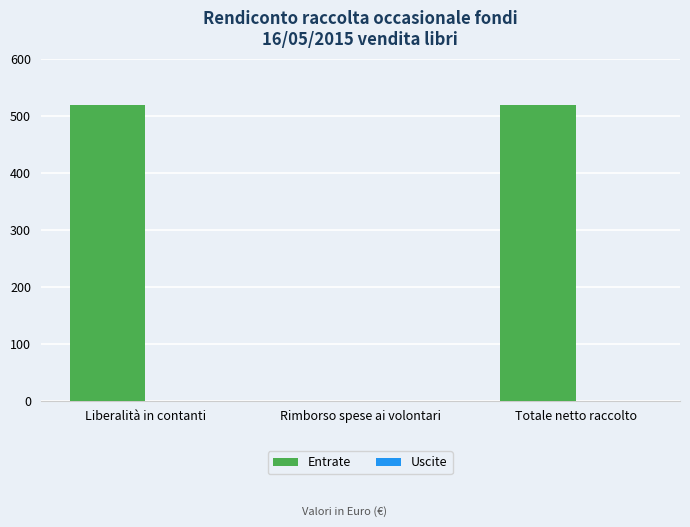

The value at Totale netto raccolto is 160.9. True or false?

False